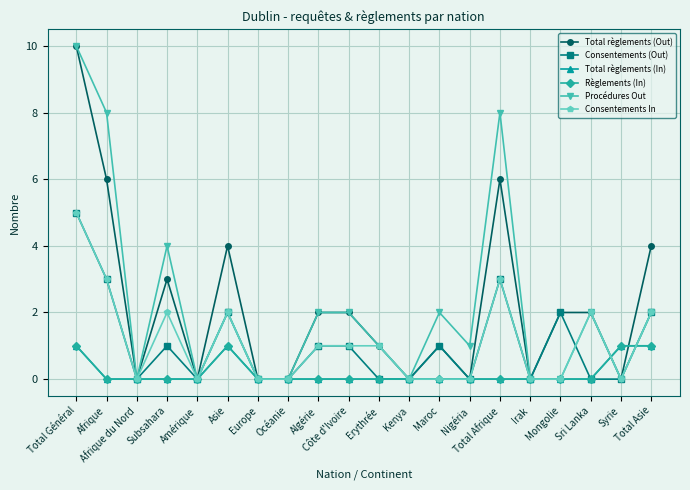

Reading right to left, transcribe all the data shown in this chart.

Total règlements (Out): 4	0	2	2	0	6	0	1	0	1	2	2	0	0	4	0	3	0	6	10
Consentements (Out): 2	0	0	2	0	3	0	1	0	0	1	1	0	0	2	0	1	0	3	5
Total règlements (In): 1	1	0	0	0	0	0	0	0	0	0	0	0	0	1	0	0	0	0	1
Règlements (In): 1	1	0	0	0	0	0	0	0	0	0	0	0	0	1	0	0	0	0	1
Procédures Out: 2	0	2	0	0	8	1	2	0	1	2	2	0	0	2	0	4	0	8	10
Consentements In: 2	0	2	0	0	3	0	0	0	1	1	1	0	0	2	0	2	0	3	5